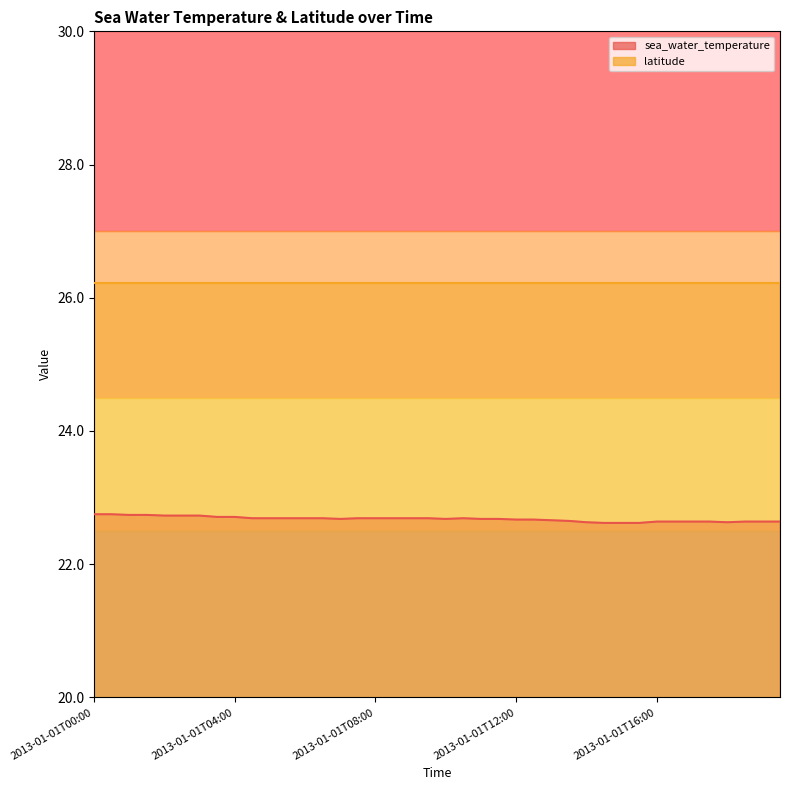

Approximately how many times larger is the value at 2013-01-01T00:30 compared to 2013-01-01T06:00?

1.0